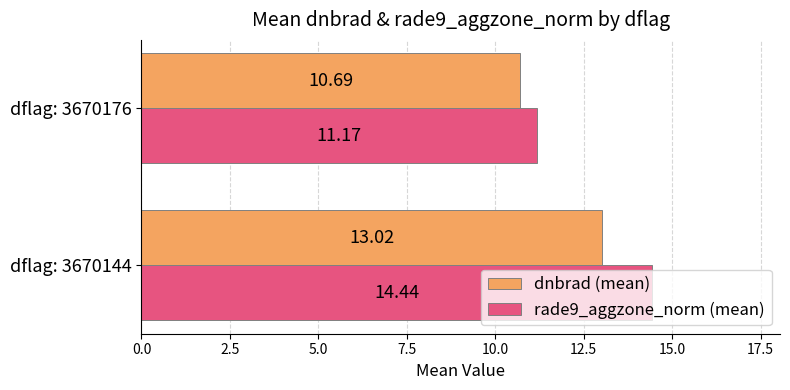

What is the difference between the highest and lowest values at dflag: 3670176?

0.5